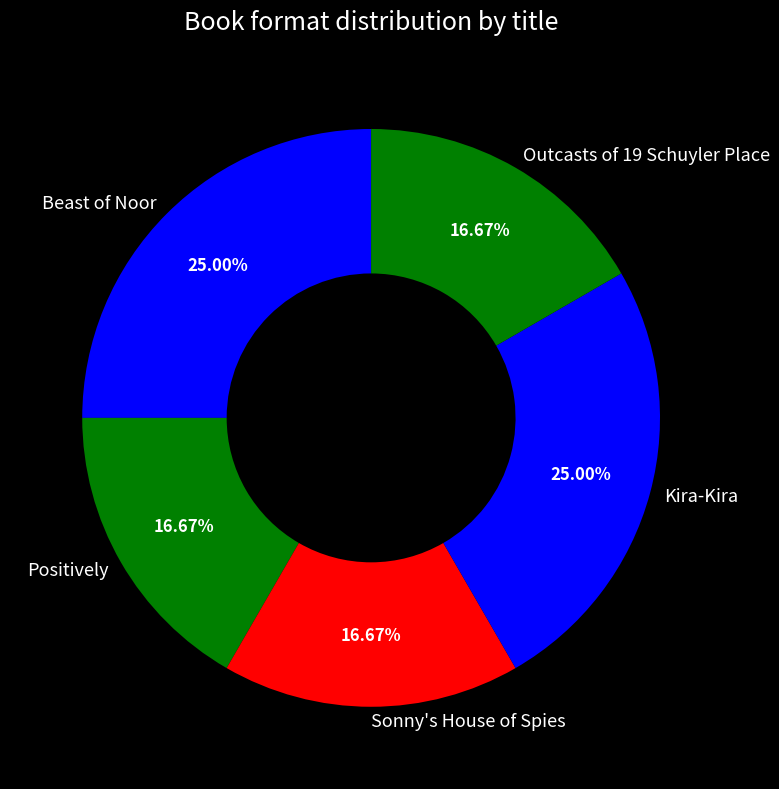

What is the ratio of the value at Beast of Noor to the value at Kira-Kira?

1.0